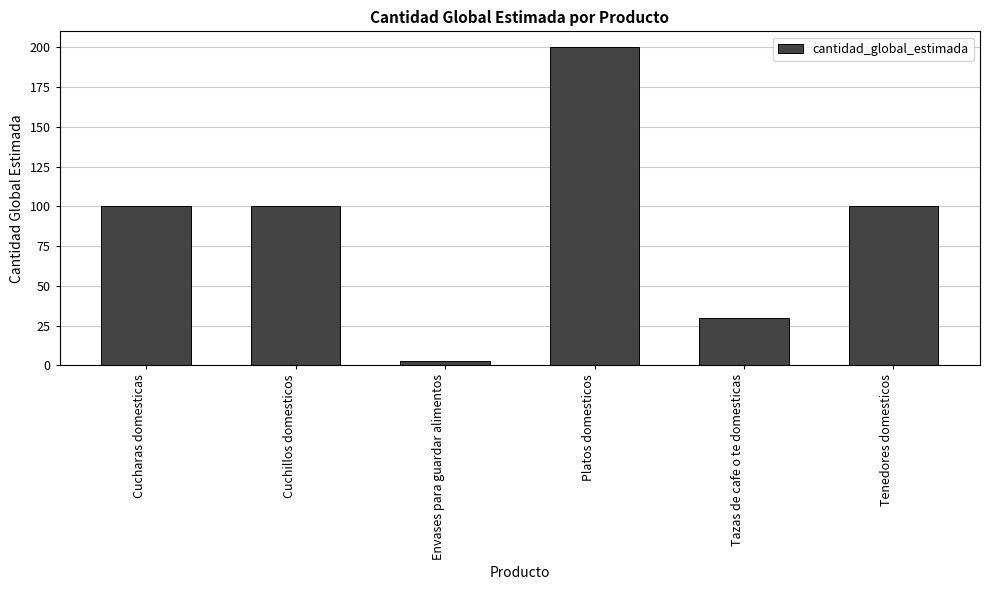

At which category does the chart reach its peak across all series?

Platos domesticos